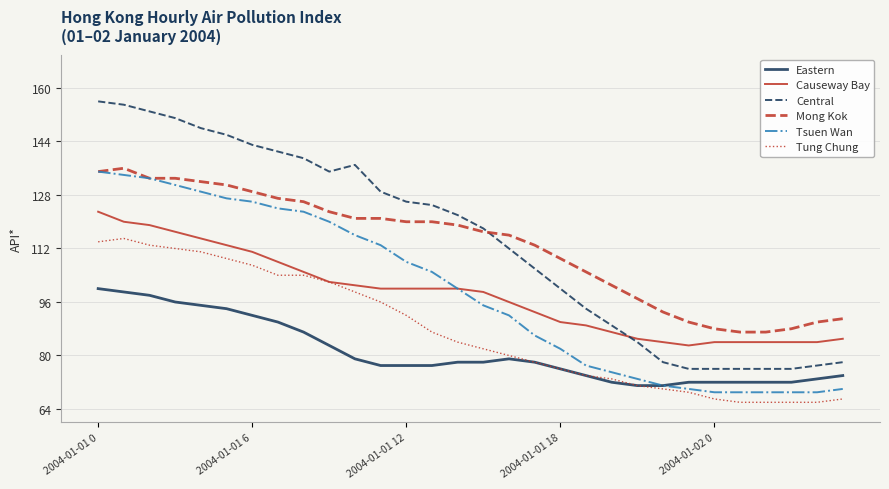

What is the smallest value displayed?

66